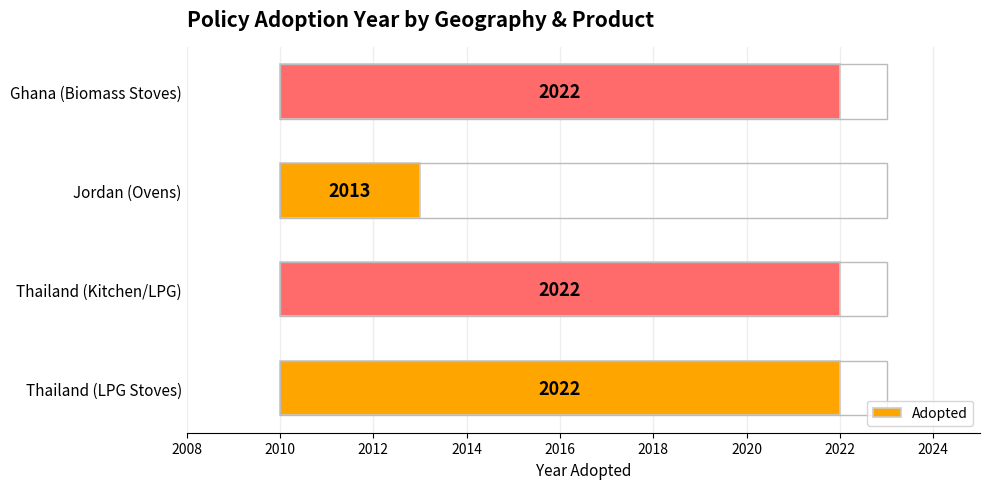

What is the value of the 1st bar from the left?

12